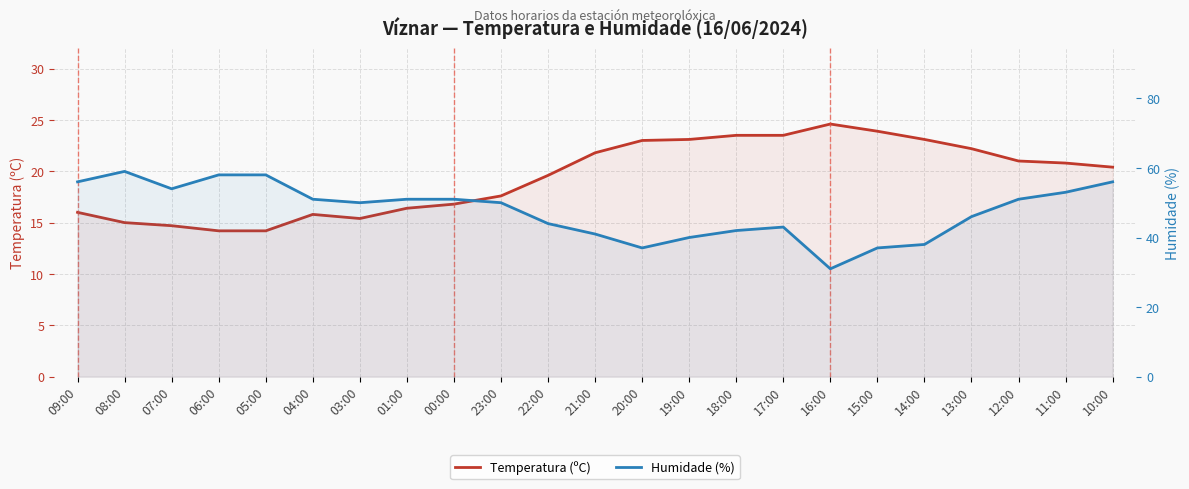

Rank the series by their maximum value, from lowest to highest.

Temperatura (ºC), Humidade (%)